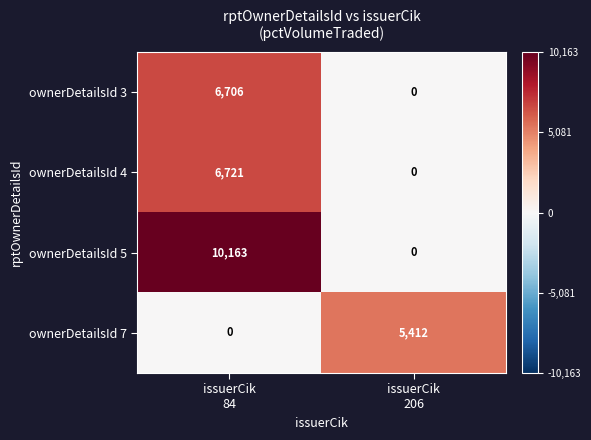

Reading left to right, transcribe all the data shown in this chart.

ownerDetailsId 3: 6706	0
ownerDetailsId 4: 6721	0
ownerDetailsId 5: 10163	0
ownerDetailsId 7: 0	5412